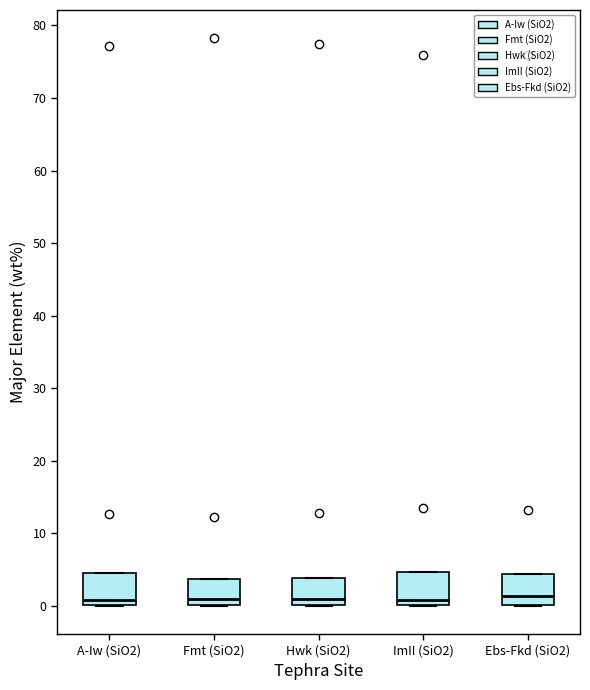

Reading left to right, transcribe this box plot: for each box, give where its median line is, the range the box spans, and where its two whiskers end, as read against the y-axis. The values are not printed on the chart, so give them approximately, as read against the axis.

A-Iw (SiO2): median 1, box 0 to 5, whiskers 0 to 5
Fmt (SiO2): median 1, box 0 to 4, whiskers 0 to 4
Hwk (SiO2): median 1, box 0 to 4, whiskers 0 to 4
ImII (SiO2): median 1, box 0 to 5, whiskers 0 to 5
Ebs-Fkd (SiO2): median 1, box 0 to 4, whiskers 0 to 4